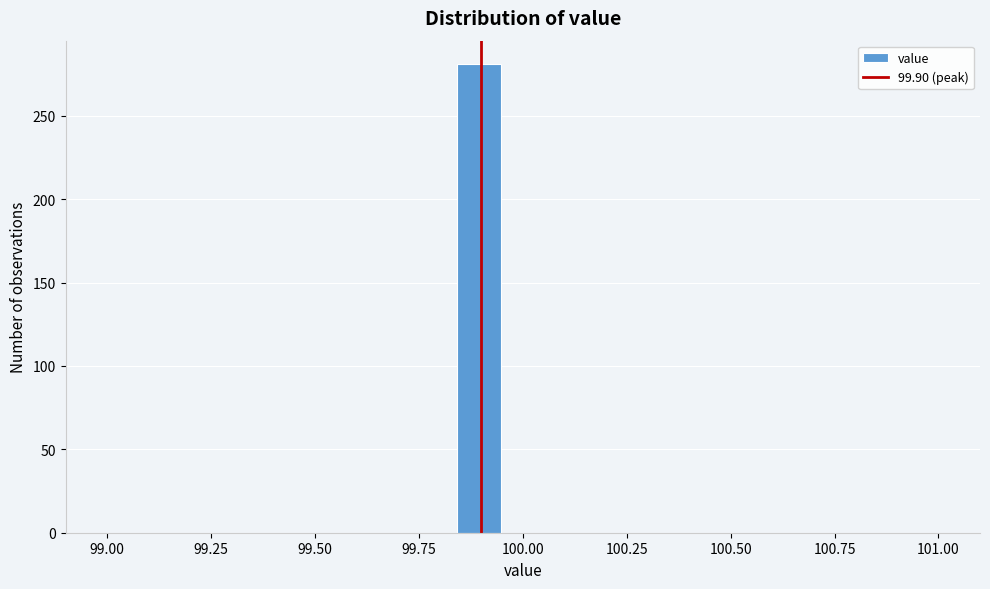

Read against the x-axis, roughly where is the centre of the tallest bar?

99.90